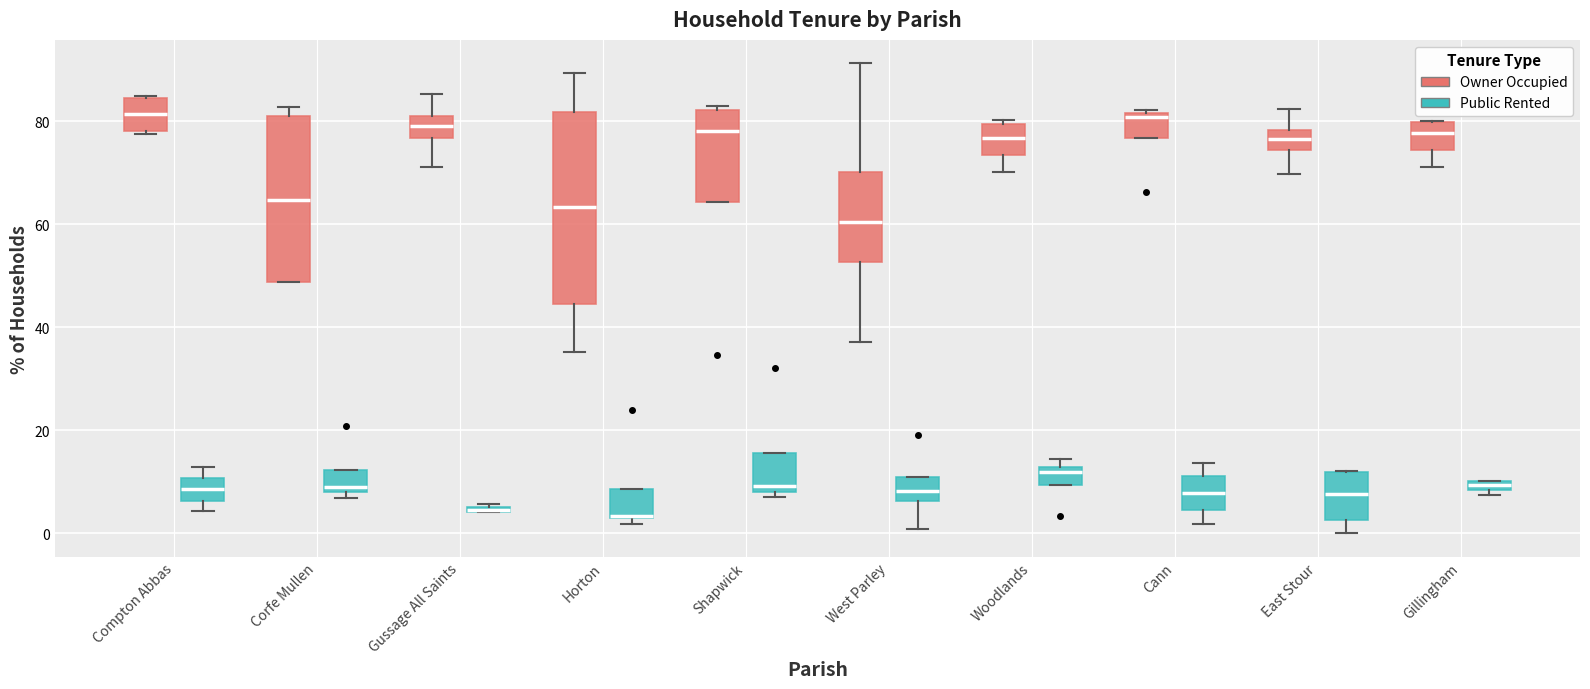

Where is the lower edge of the box for East Stour (Public Rented) on the y-axis? The values are not printed on the chart, so give them approximately, as read against the axis.

2